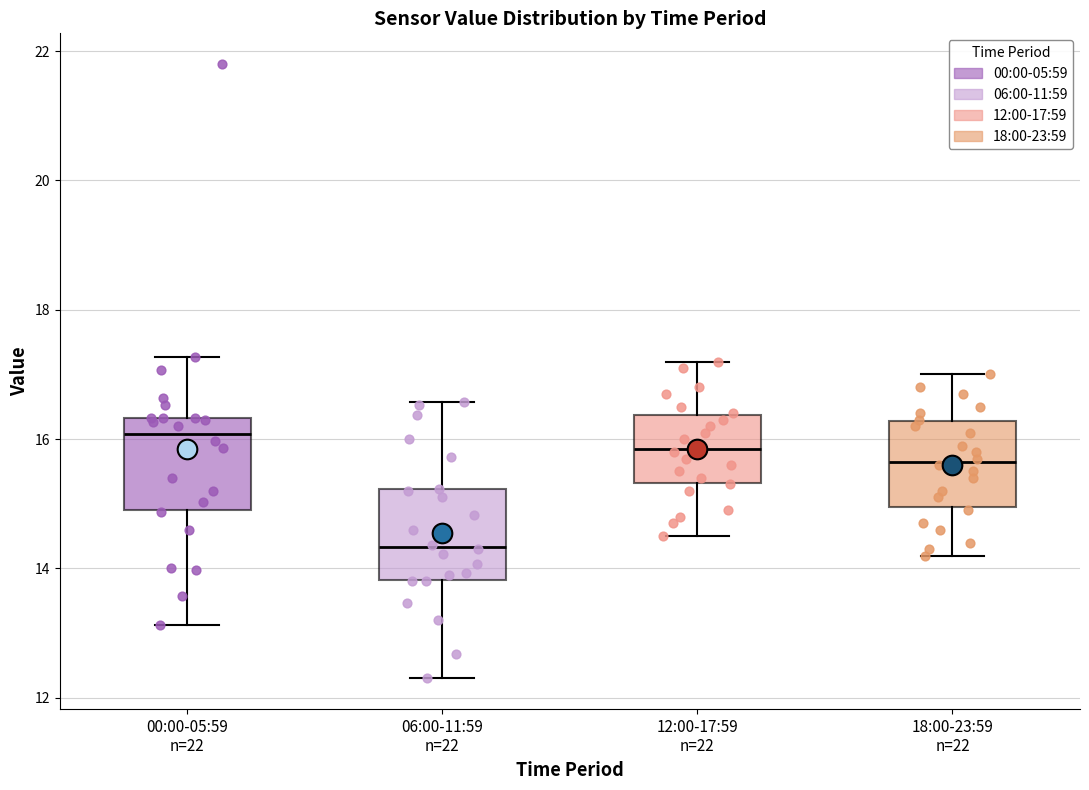

Where is the upper edge of the box for 12:00-17:59 n=22 on the y-axis? The values are not printed on the chart, so give them approximately, as read against the axis.

16.4